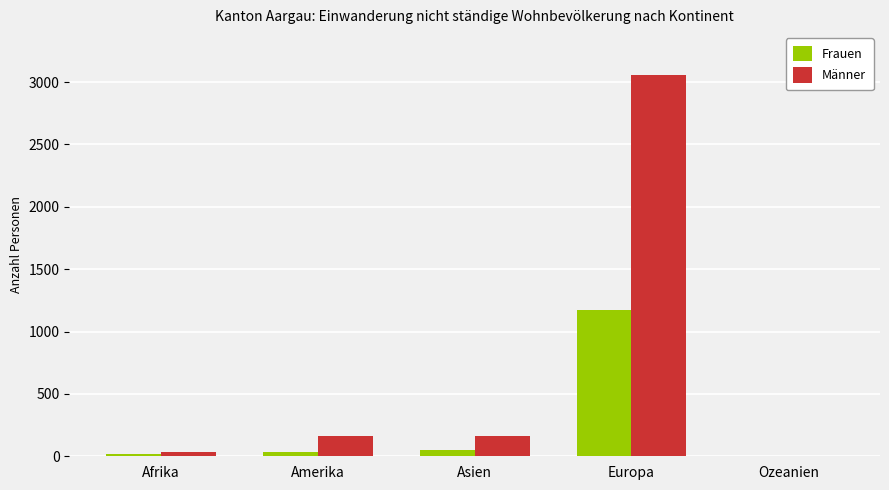

At which category is the sum across all series the highest?

Europa